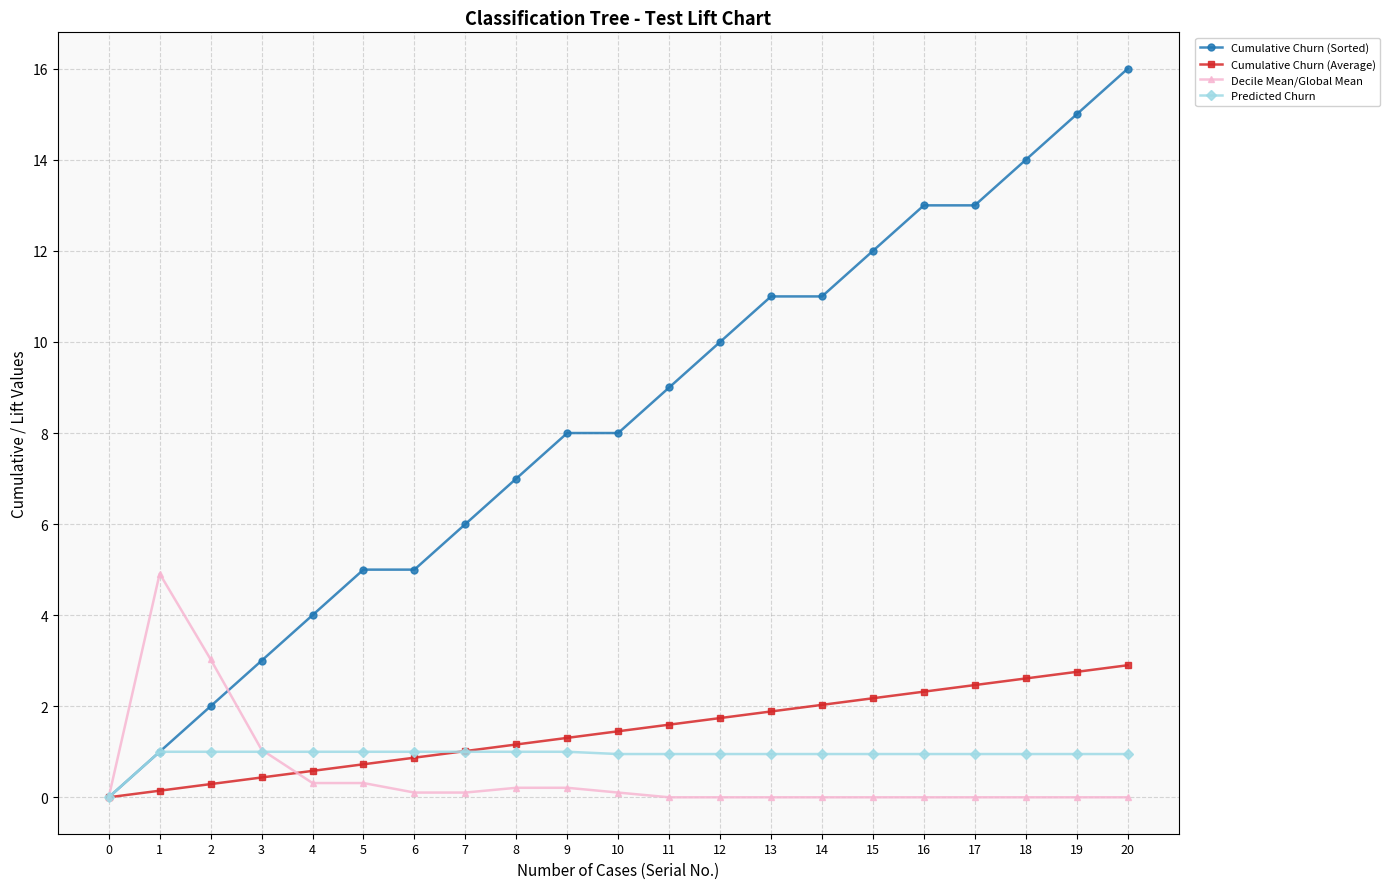

Is it true that Cumulative Churn (Average) equals 0.3 at 2?

True